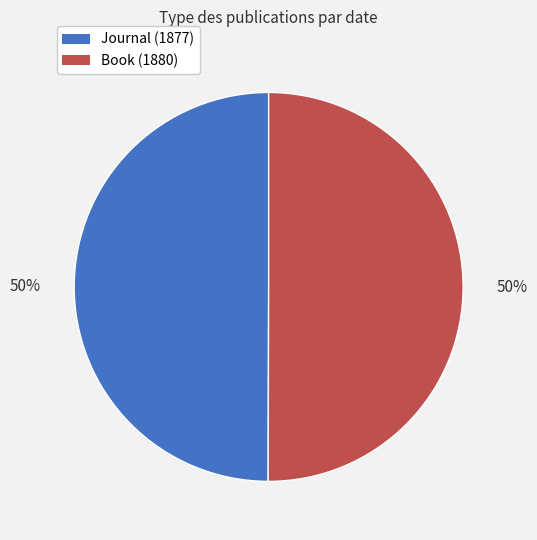

What is the ratio of the value at Book (1880) to the value at Journal (1877)?

1.0